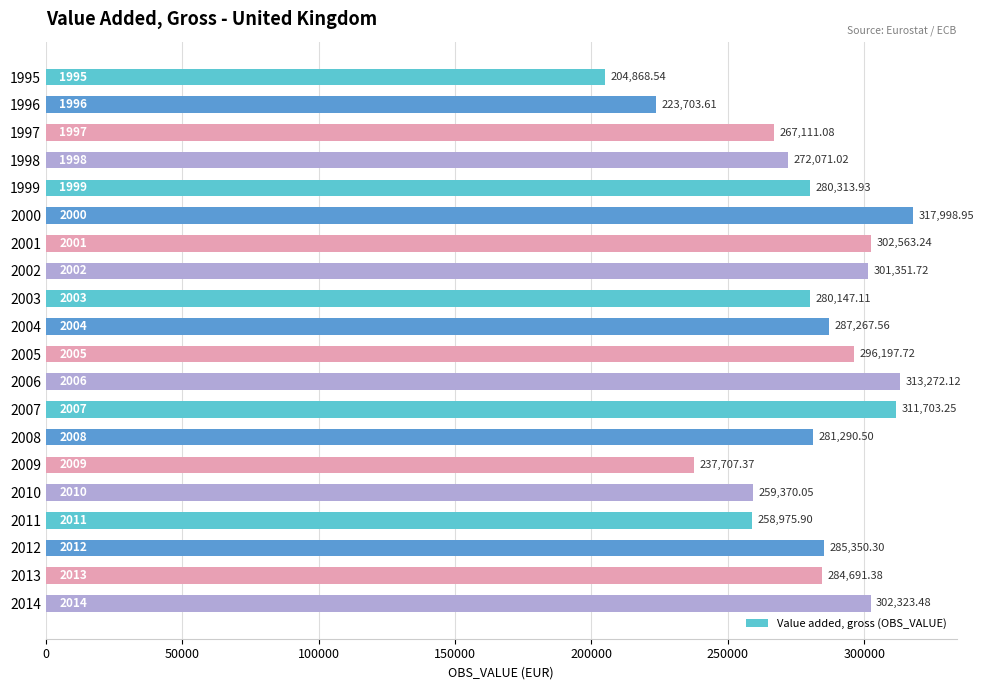

Rank the categories by value from highest to lowest.

2000, 2006, 2007, 2001, 2014, 2002, 2005, 2004, 2012, 2013, 2008, 1999, 2003, 1998, 1997, 2010, 2011, 2009, 1996, 1995